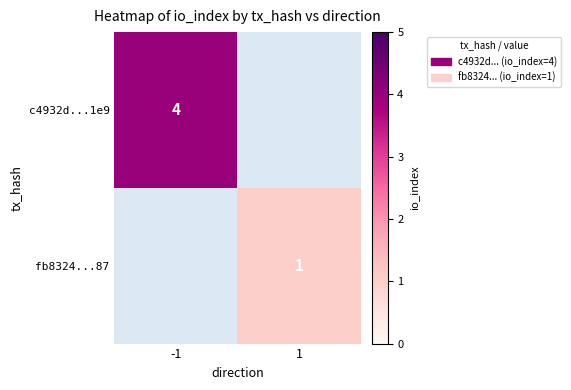

Which category has the lowest value across all series?

1